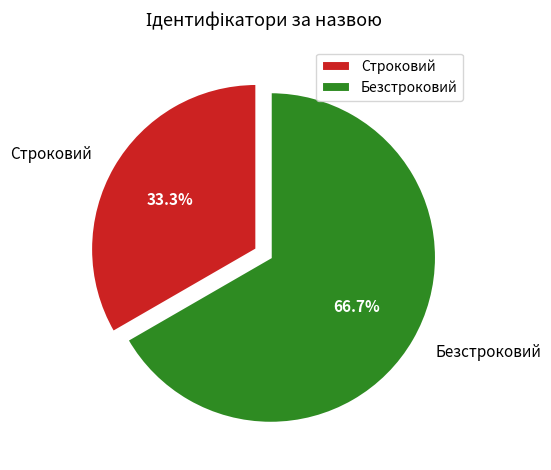

How much of the chart is everything except Безстроковий?

33.3%